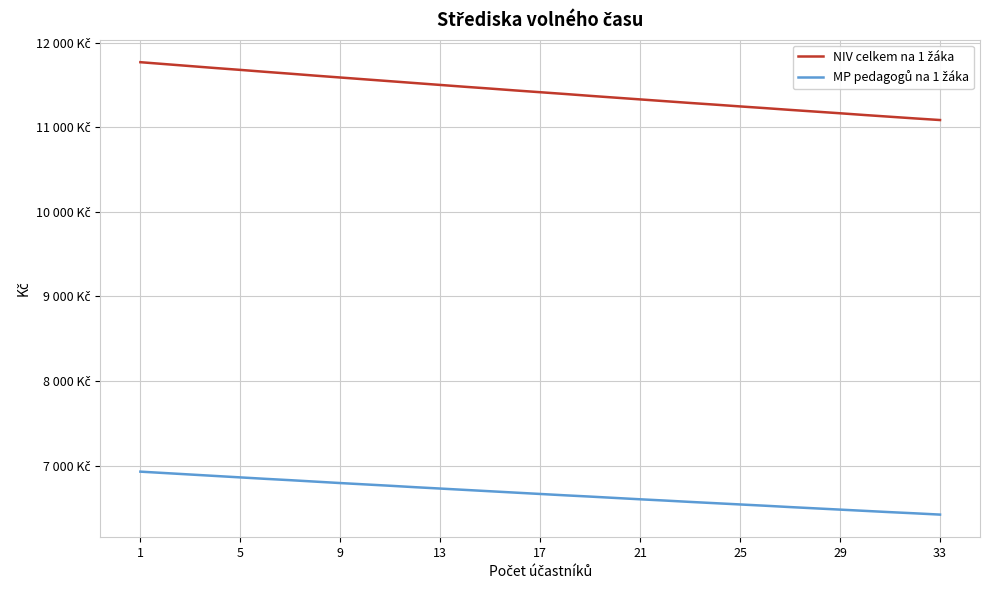

Is this an area chart (filled region under the line)?

No